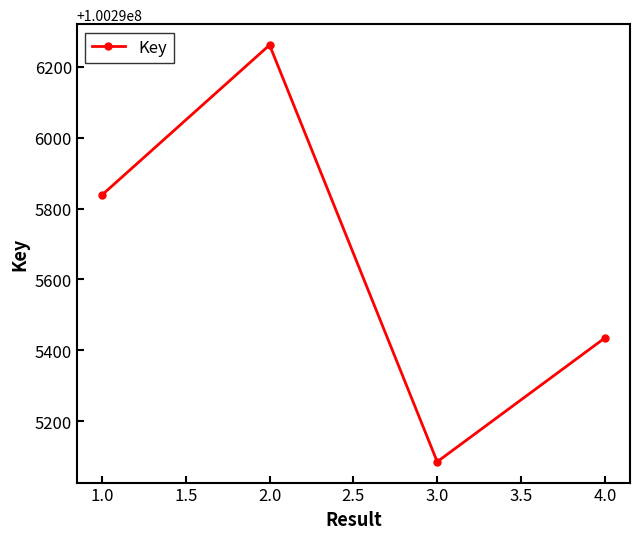

Rank the categories by value from lowest to highest.

3.0, 4.0, 1.0, 2.0